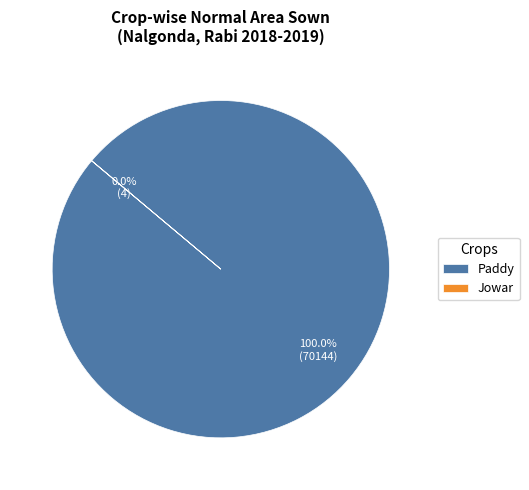

Is the sum of Jowar and Kanagal-Jowar greater than half?

No